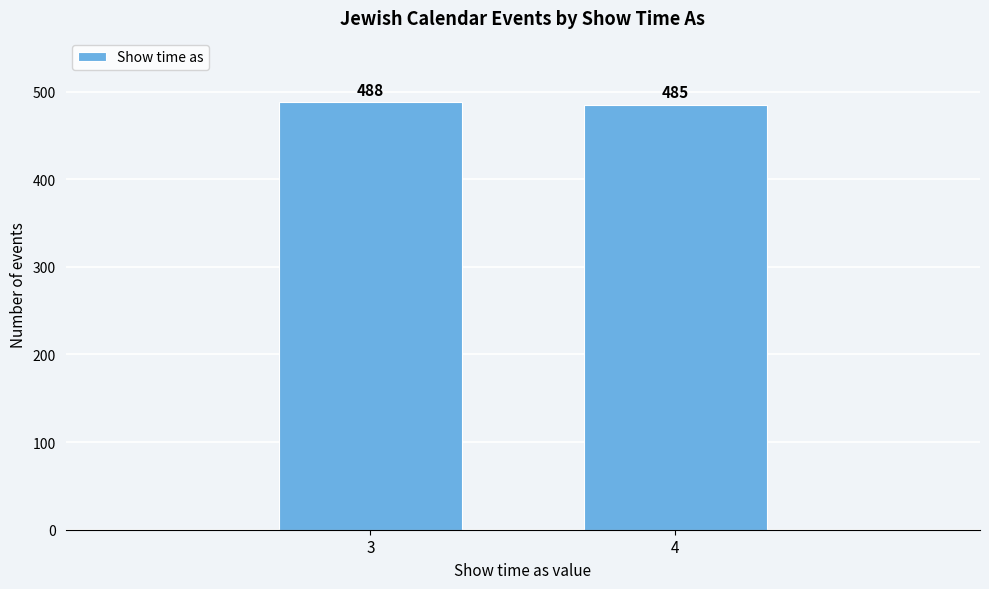

Reading left to right, transcribe all the data shown in this chart.

488	485